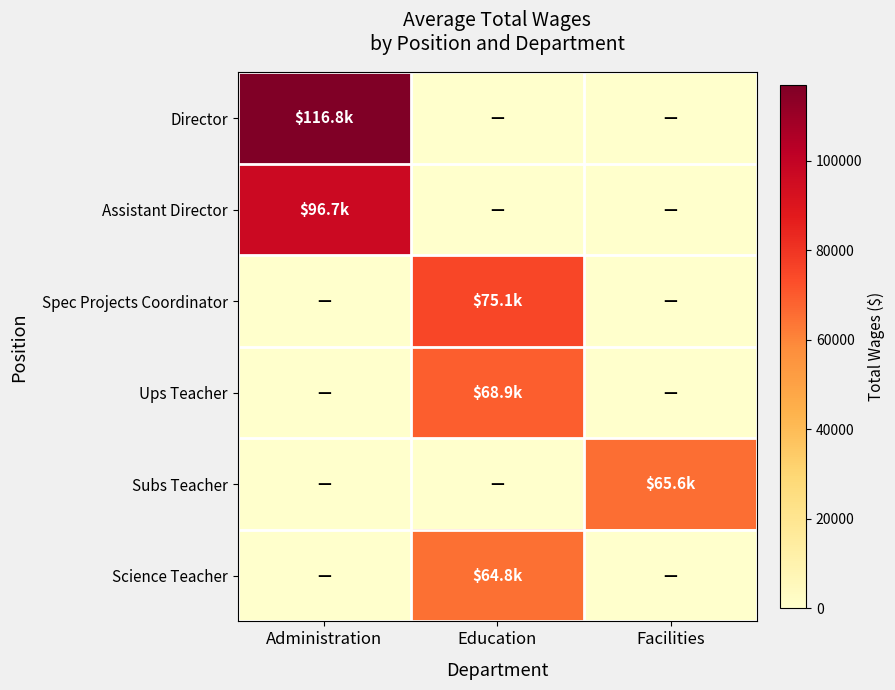

At how many categories does at least one series exceed 53783?

3